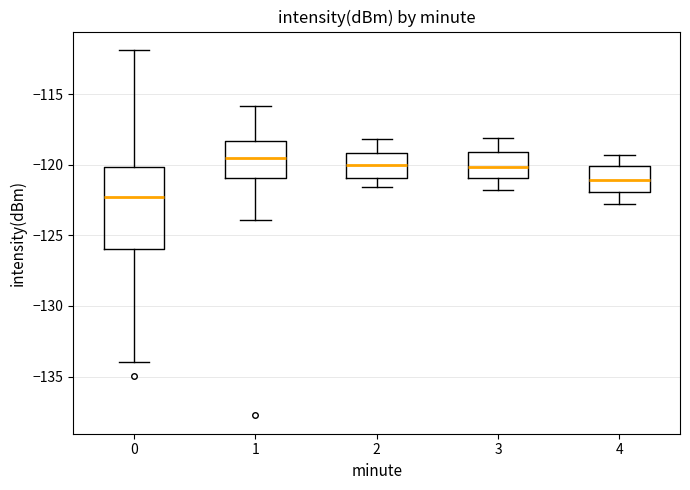

Which box is the tallest, from its lower edge to its upper edge?

0